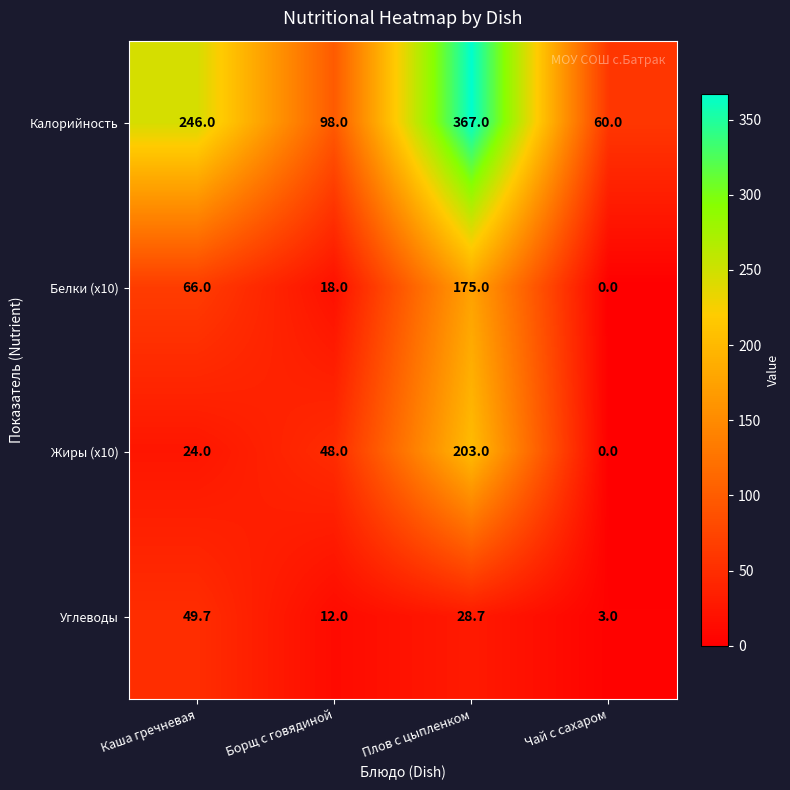

Reading left to right, list all the values displayed in this chart.

Калорийность: Каша гречневая=246.0	Борщ с говядиной=98.0	Плов с цыпленком=367.0	Чай с сахаром=60.0
Белки (x10): Каша гречневая=66.0	Борщ с говядиной=18.0	Плов с цыпленком=175.0	Чай с сахаром=0.0
Жиры (x10): Каша гречневая=24.0	Борщ с говядиной=48.0	Плов с цыпленком=203.0	Чай с сахаром=0.0
Углеводы: Каша гречневая=49.7	Борщ с говядиной=12.0	Плов с цыпленком=28.7	Чай с сахаром=3.0